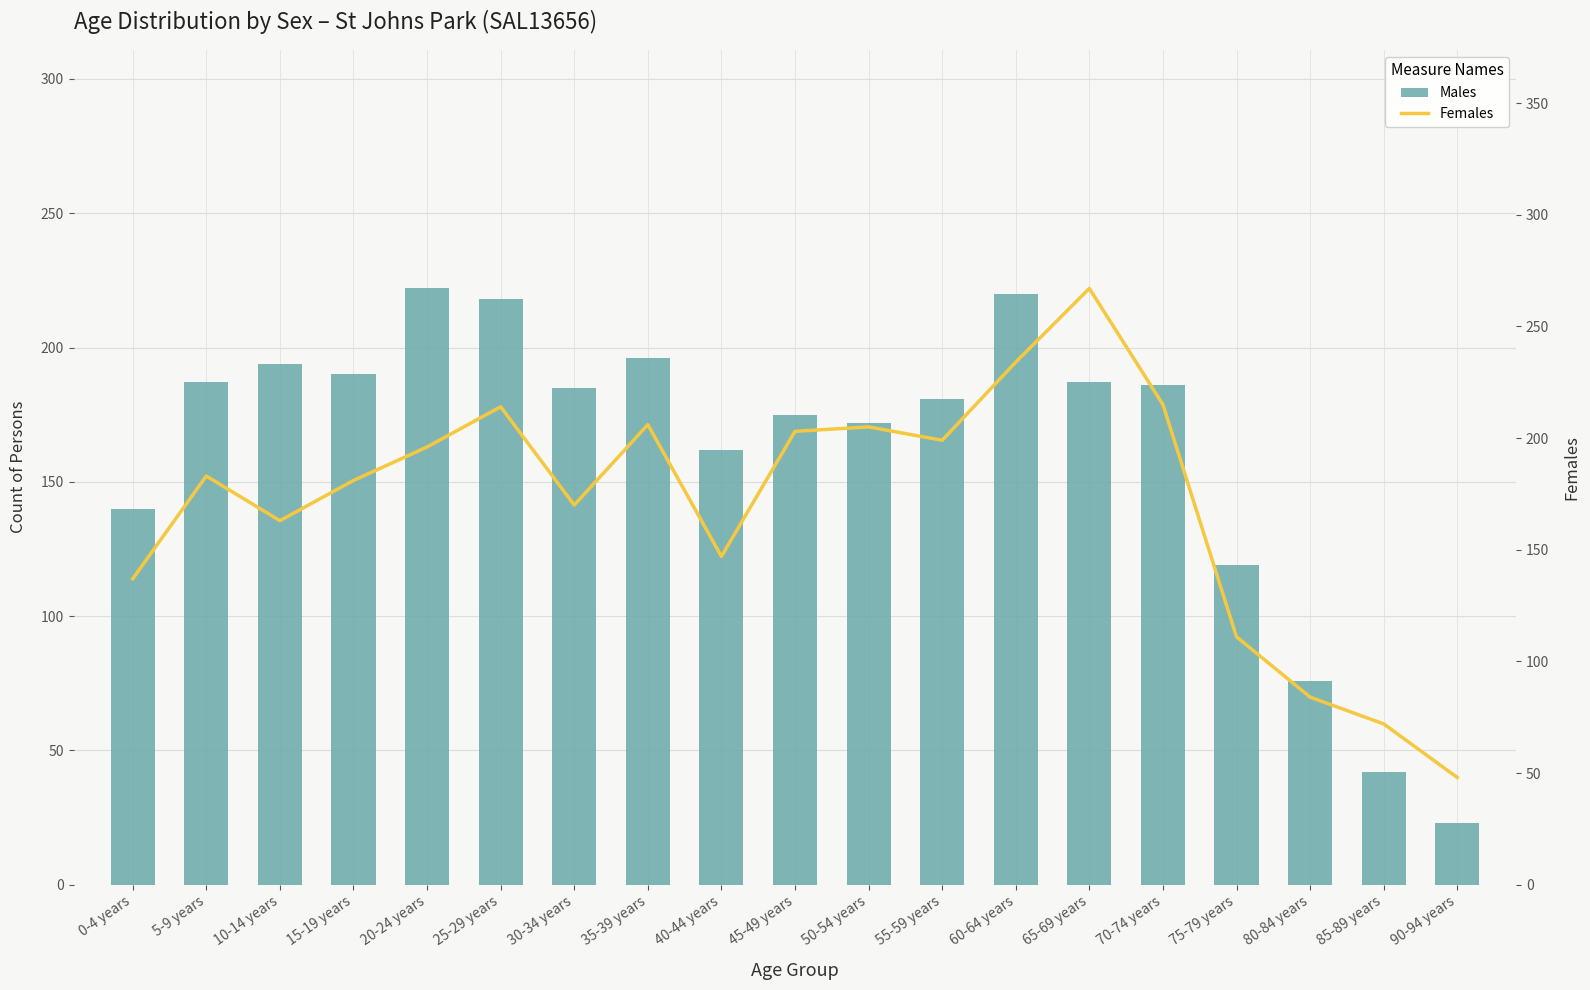

Reading right to left, transcribe all the data shown in this chart.

Males: 23	42	76	119	186	187	220	181	172	175	162	196	185	218	222	190	194	187	140
Females: 48	72	84	111	215	267	234	199	205	203	147	206	170	214	196	181	163	183	137